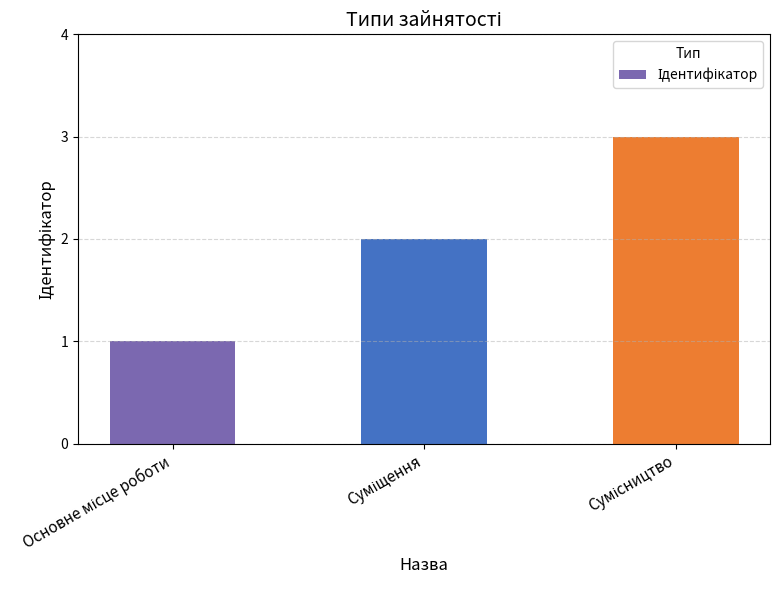

Count the values in the range 1 to 3.

3